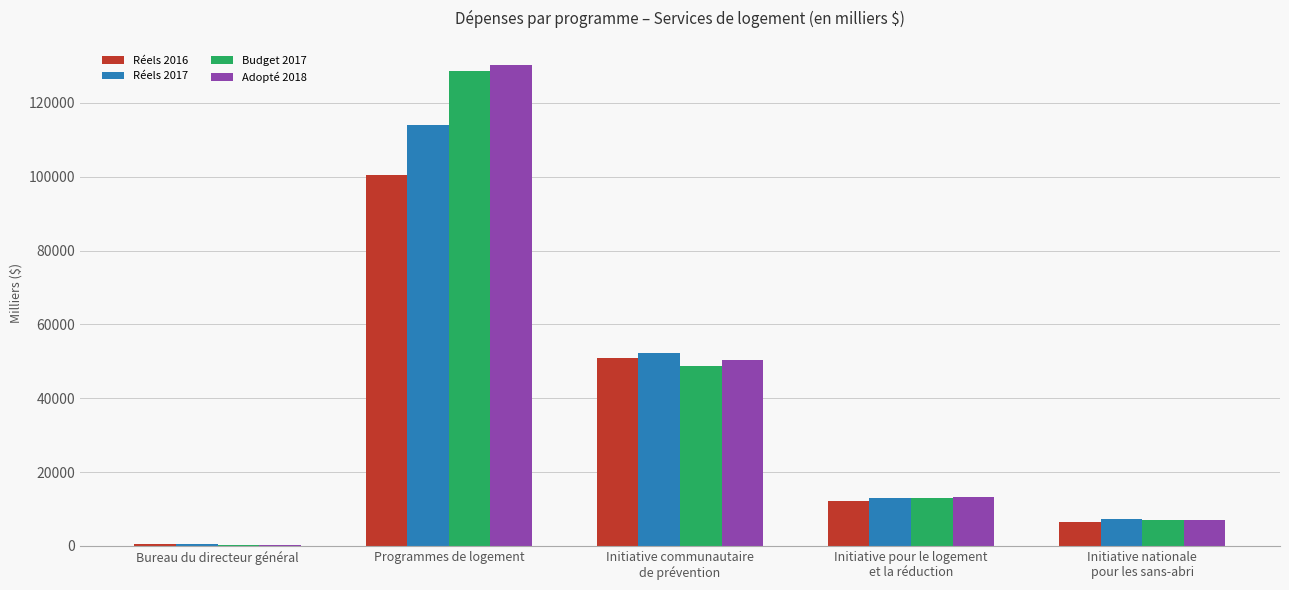

Reading left to right, transcribe all the data shown in this chart.

Réels 2016: Bureau du directeur général=518	Programmes de logement=100549	Initiative communautaire
de prévention=50817	Initiative pour le logement
et la réduction=12262	Initiative nationale
pour les sans-abri=6595
Réels 2017: Bureau du directeur général=504	Programmes de logement=114066	Initiative communautaire
de prévention=52140	Initiative pour le logement
et la réduction=12881	Initiative nationale
pour les sans-abri=7336
Budget 2017: Bureau du directeur général=341	Programmes de logement=128556	Initiative communautaire
de prévention=48864	Initiative pour le logement
et la réduction=12879	Initiative nationale
pour les sans-abri=7058
Adopté 2018: Bureau du directeur général=348	Programmes de logement=130317	Initiative communautaire
de prévention=50488	Initiative pour le logement
et la réduction=13249	Initiative nationale
pour les sans-abri=7058